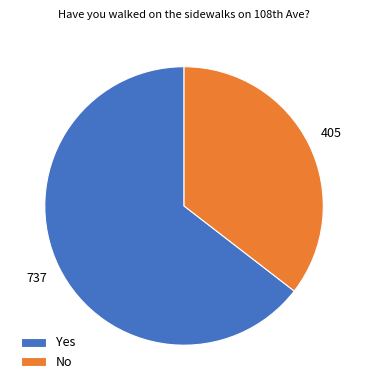

Between Yes and No, which is larger?

Yes